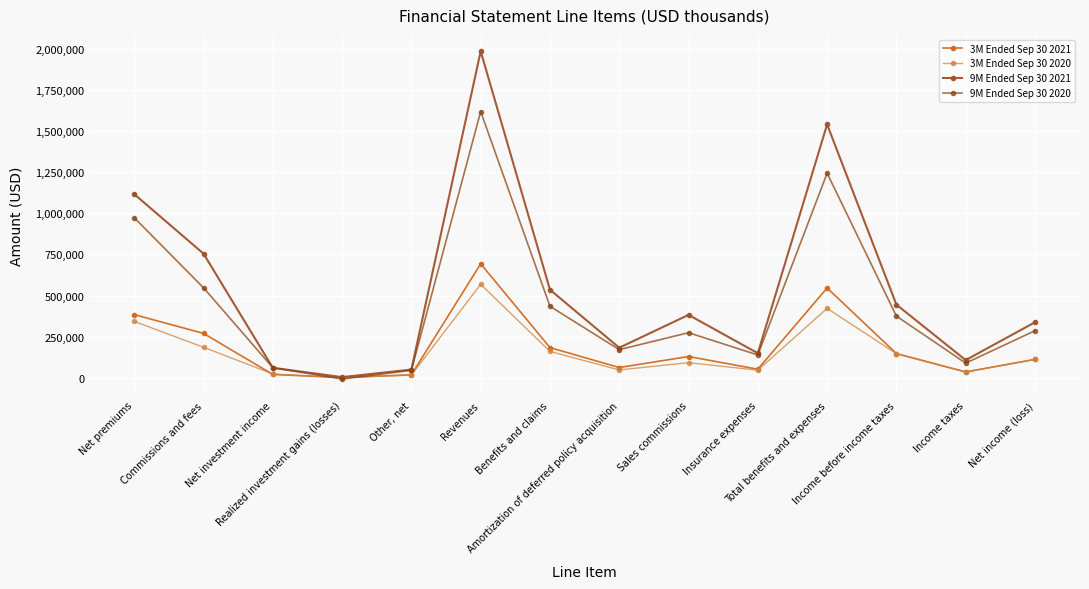

List the labels in order of 9M Ended Sep 30 2020 value, smallest first.

Realized investment gains (losses), Other, net, Net investment income, Income taxes, Insurance expenses, Amortization of deferred policy acquisition, Sales commissions, Net income (loss), Income before income taxes, Benefits and claims, Commissions and fees, Net premiums, Total benefits and expenses, Revenues